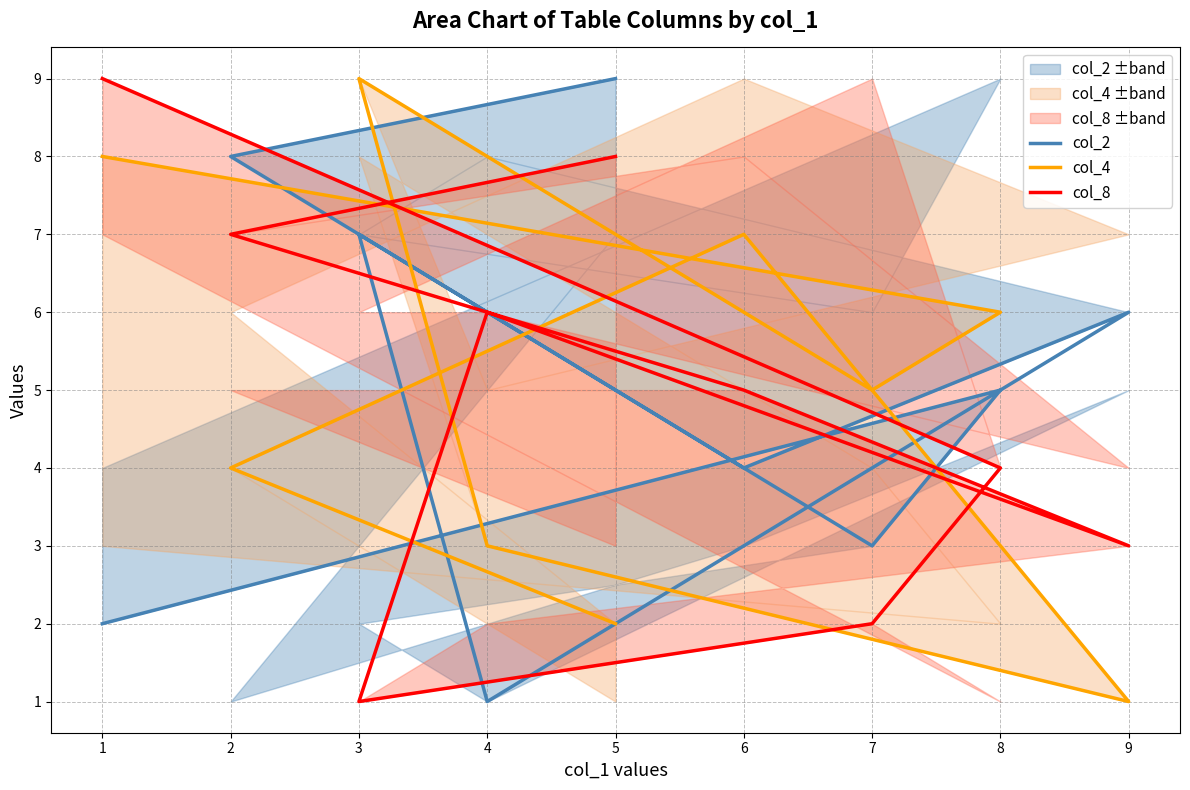

The value of col_4 at 2 is 6. True or false?

False